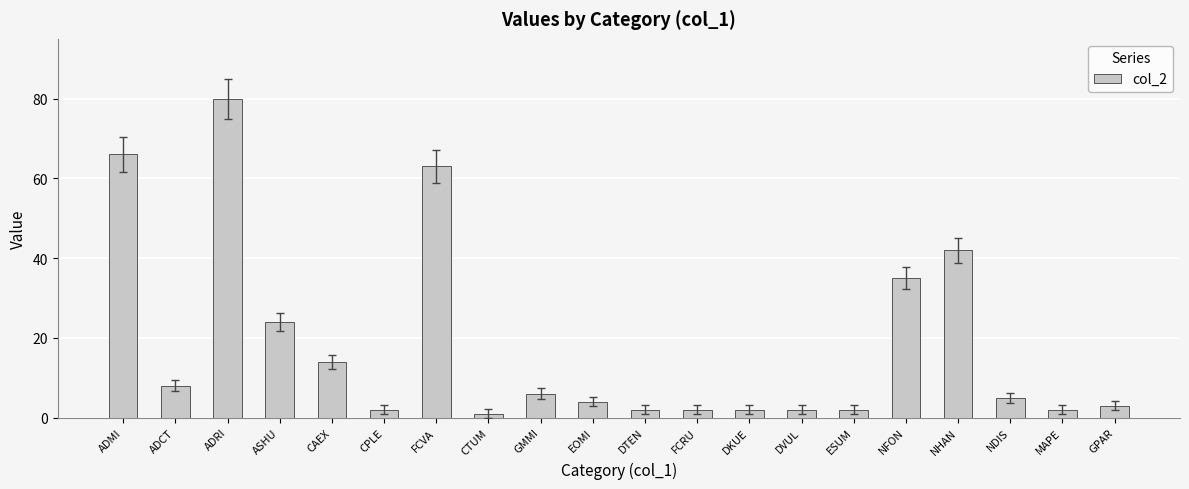

Reading right to left, extract all data points from this chart.

3	2	5	42	35	2	2	2	2	2	4	6	1	63	2	14	24	80	8	66